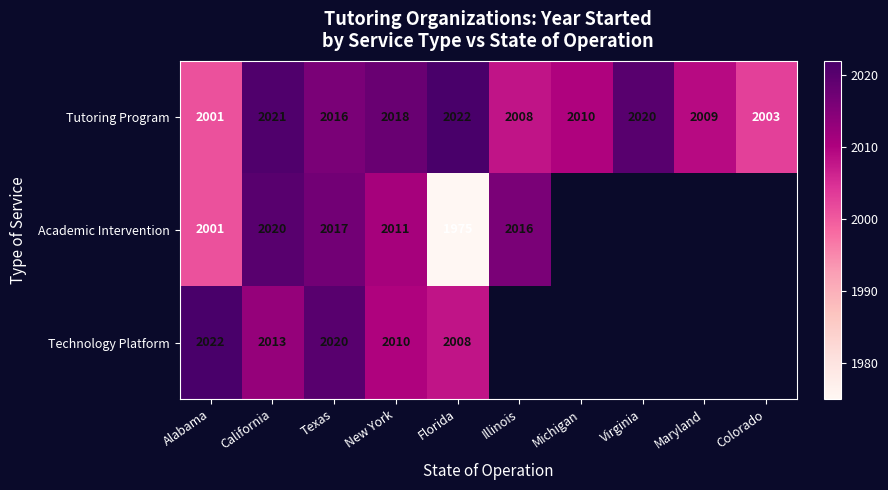

Is the value of Tutoring Program at Texas greater than the value of Technology Platform at Florida?

Yes